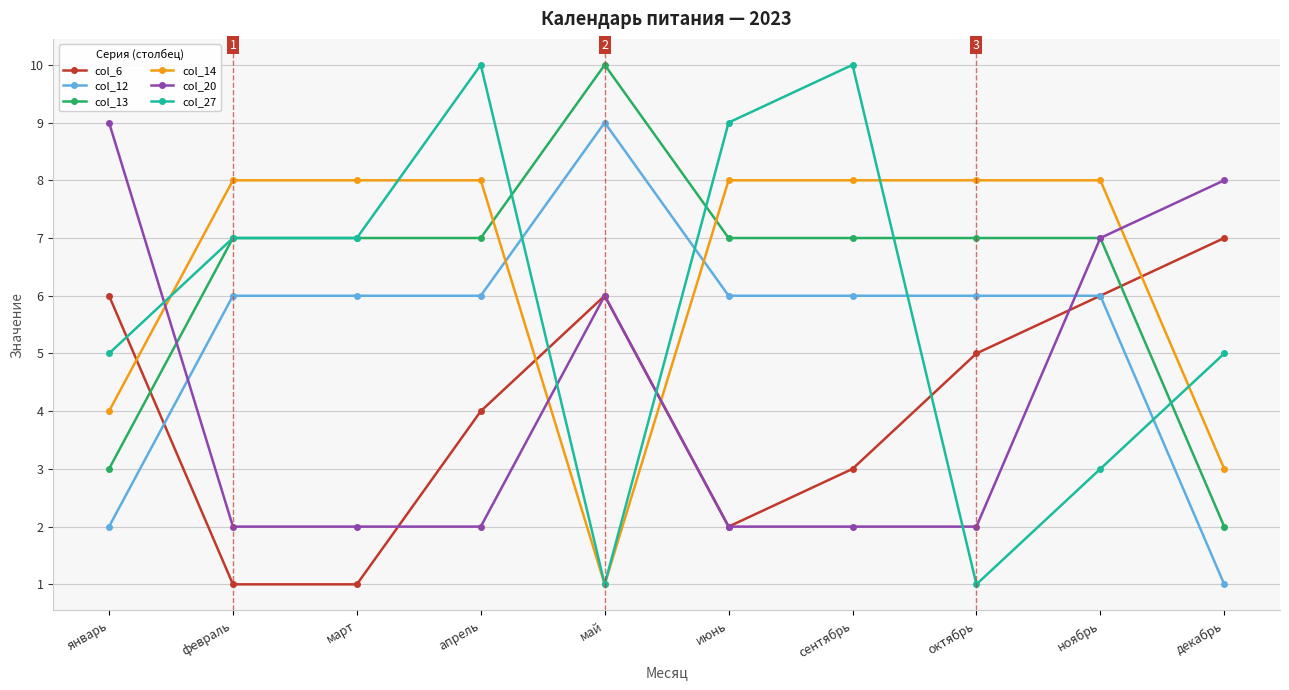

Which series changed the most between февраль and сентябрь?

col_27